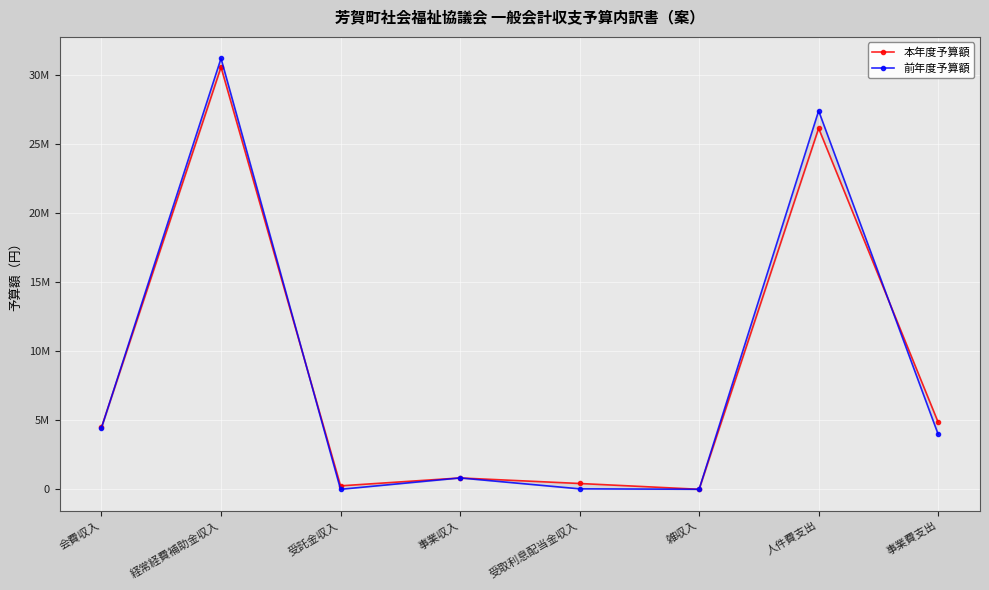

The value of 前年度予算額 at 経常経費補助金収入 is 31167000. True or false?

True